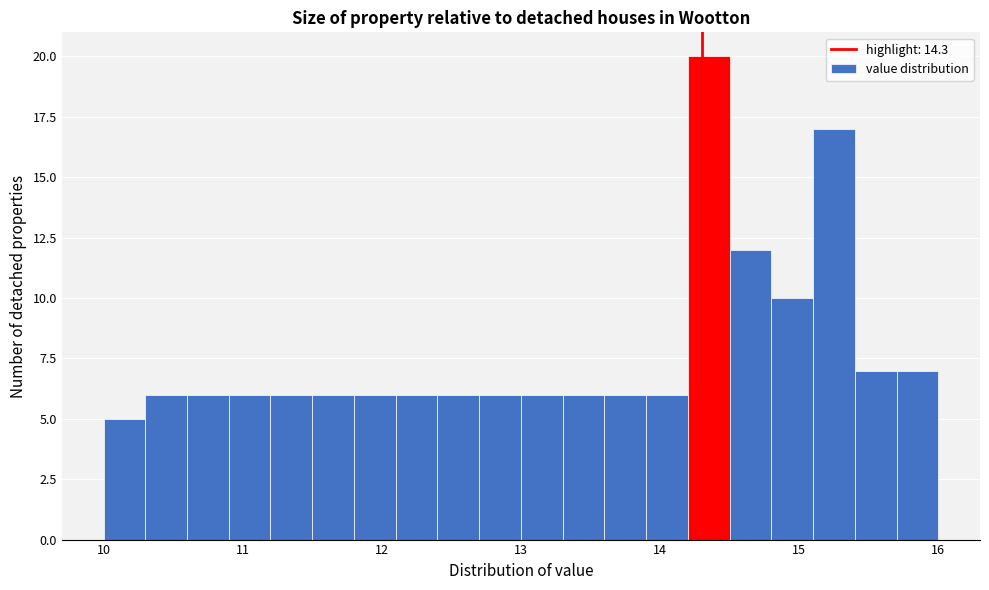

Read against the x-axis, roughly where is the centre of the tallest bar?

14.4